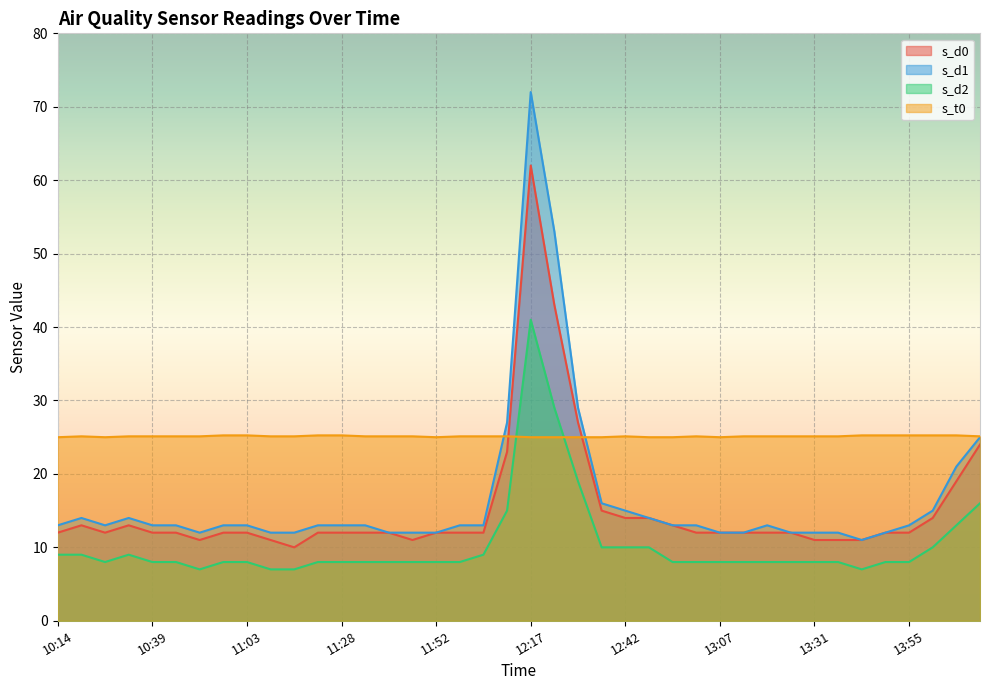

Which has a higher value, 11:52 or 11:40?

11:52